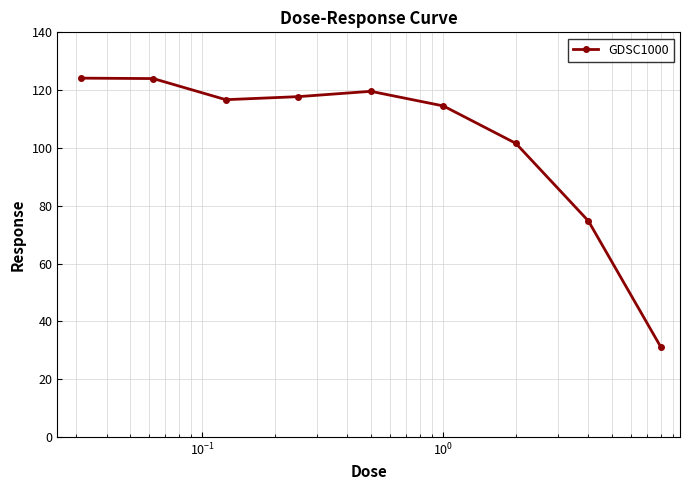

What is the difference between the maximum and minimum values?

93.1